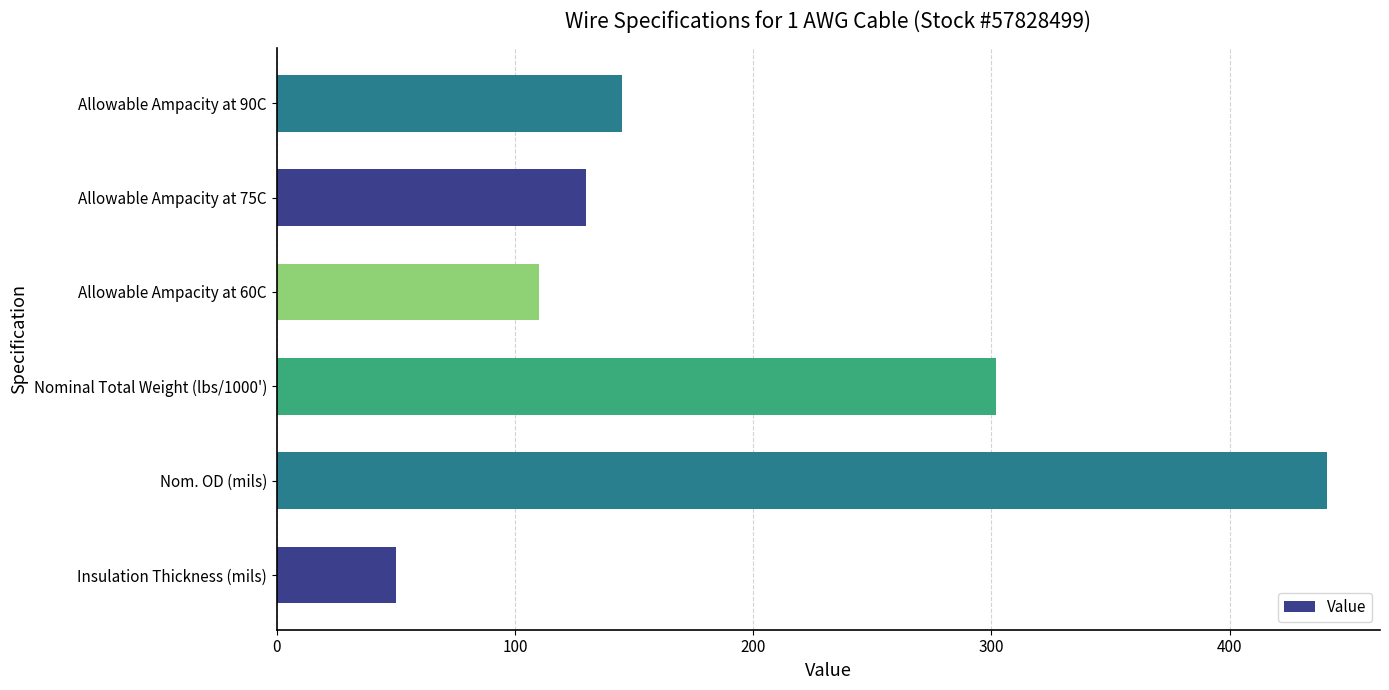

What is the change in value from Nom. OD (mils) to Allowable Ampacity at 75C?

-311